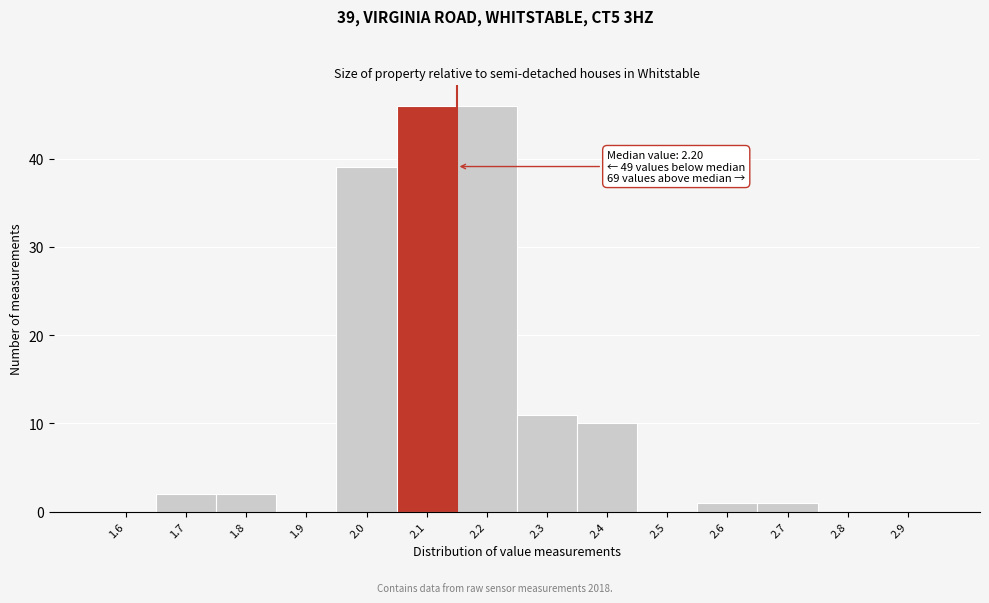

Reading left to right, what are all the values shown in this chart?

1.6=0	1.7=2	1.8=2	1.9=0	2.0=39	2.1=46	2.2=46	2.3=11	2.4=10	2.5=0	2.6=1	2.7=1	2.8=0	2.9=0